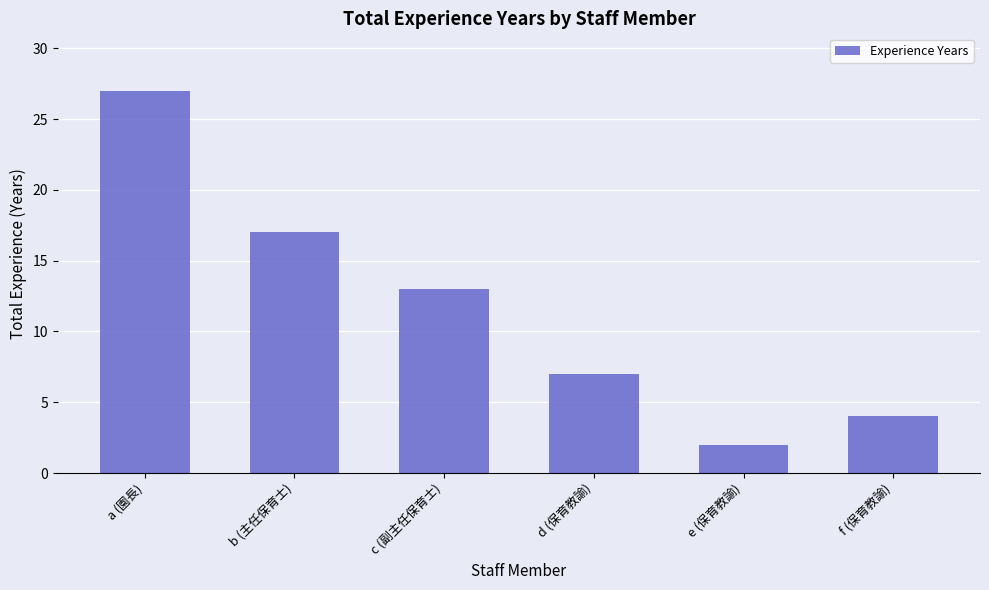

Reading left to right, transcribe all the data shown in this chart.

a (園長)=27	b (主任保育士)=17	c (副主任保育士)=13	d (保育教諭)=7	e (保育教諭)=2	f (保育教諭)=4